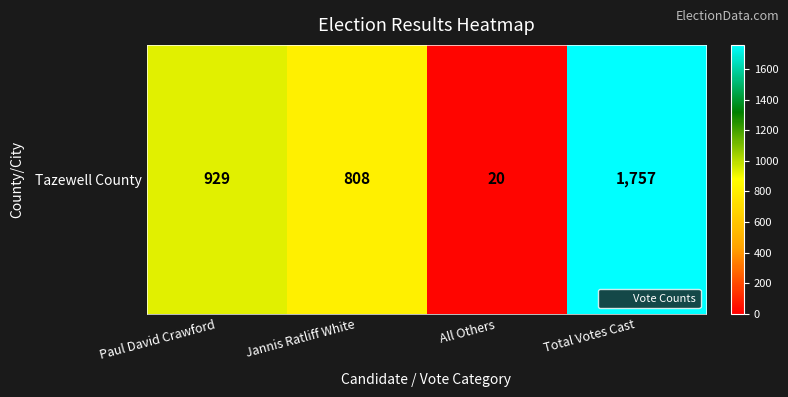

What is the difference between the maximum and minimum values?

1737